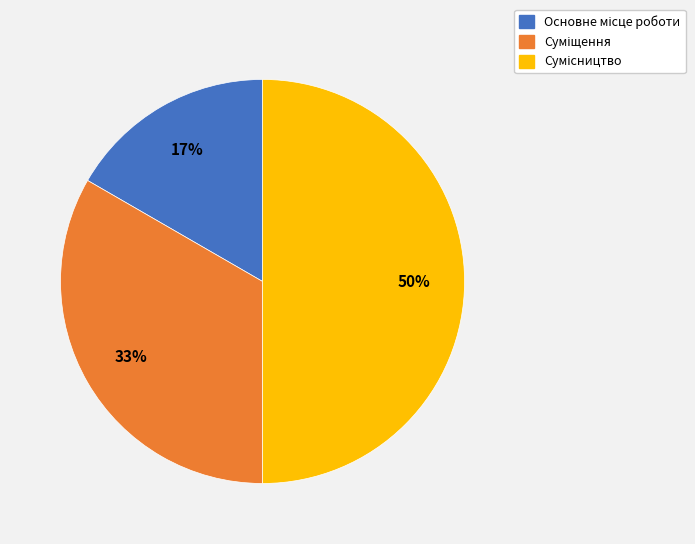

To the nearest percent, what is the difference between the largest and smallest slice percentages?

33%